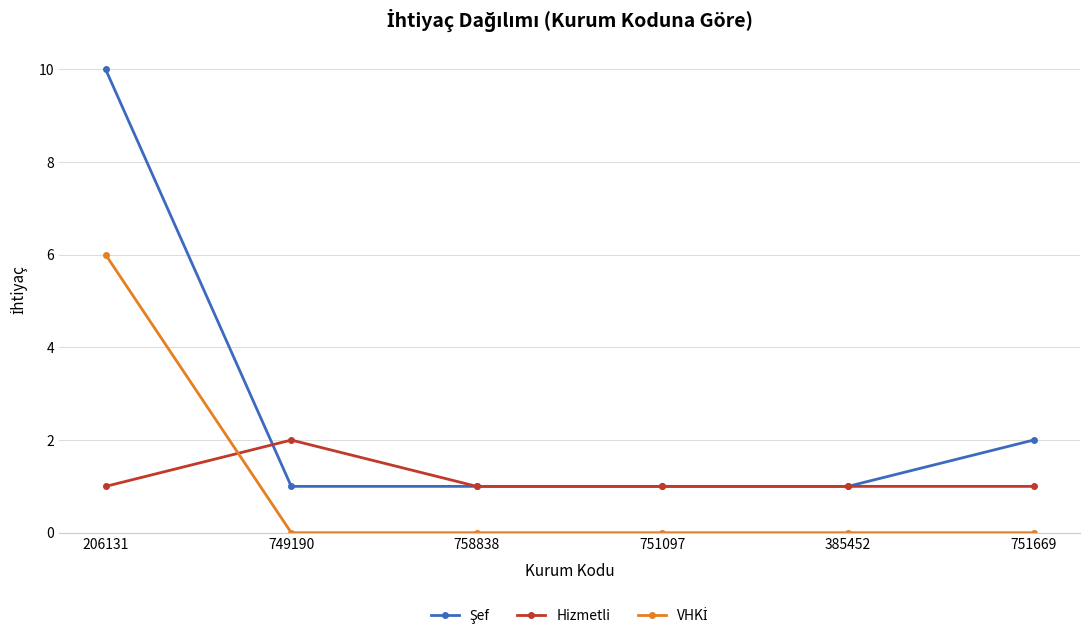

True or false: Hizmetli has a value of 1 at 385452.

True